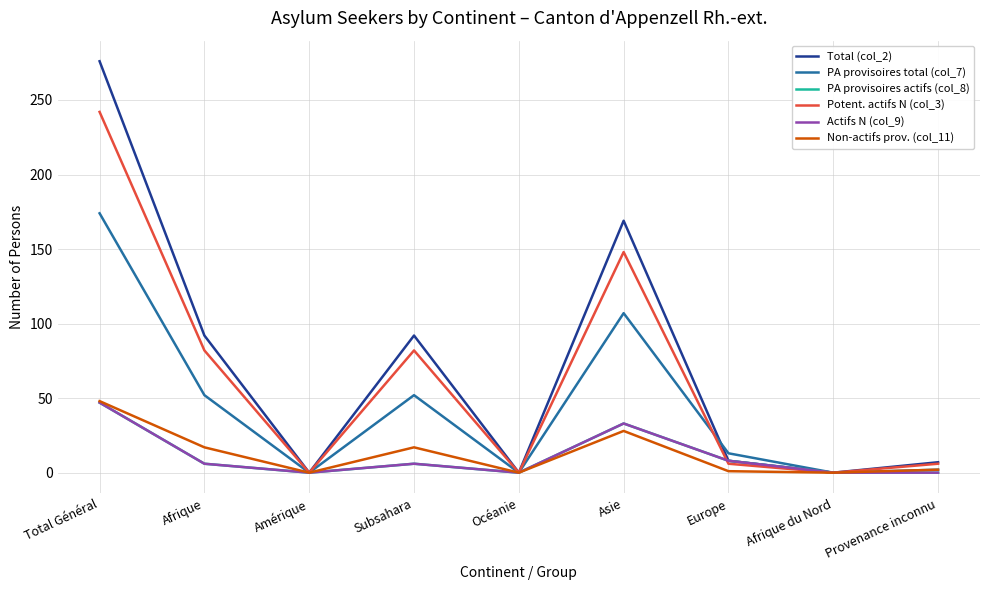

Does the chart have visible grid lines?

Yes